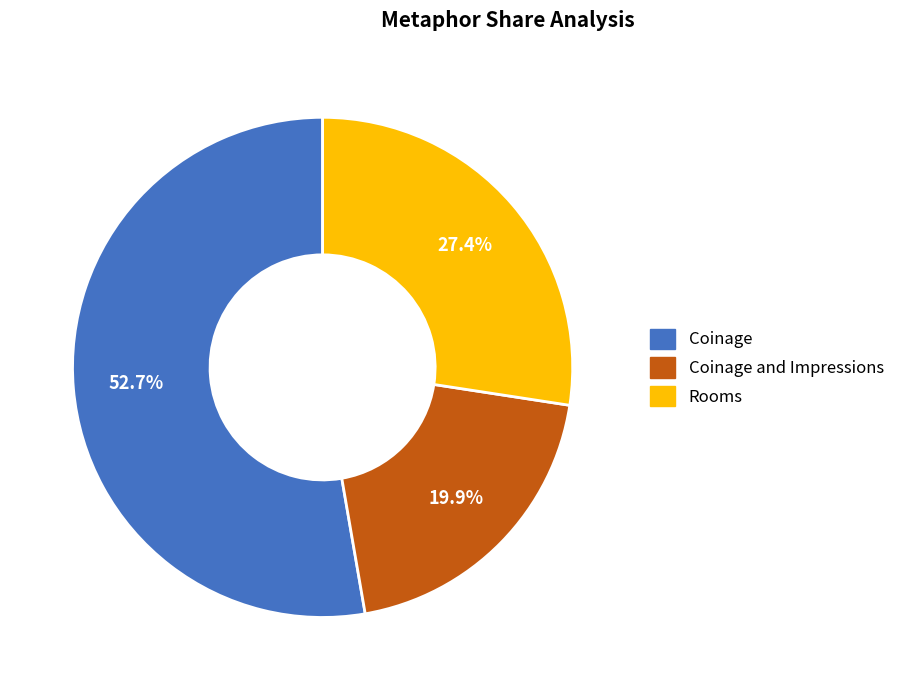

Is there a majority slice in this chart?

Yes